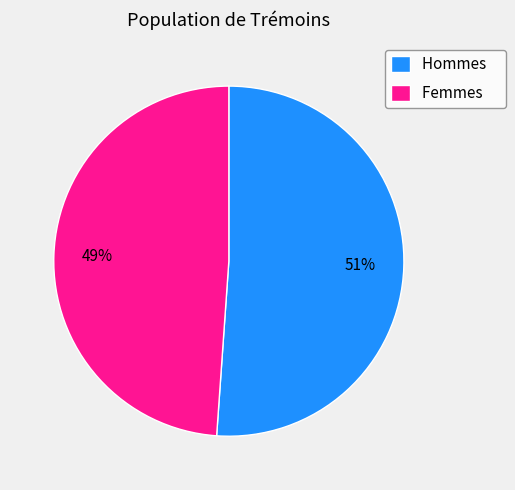

Rank the categories by value from lowest to highest.

Femmes, Hommes